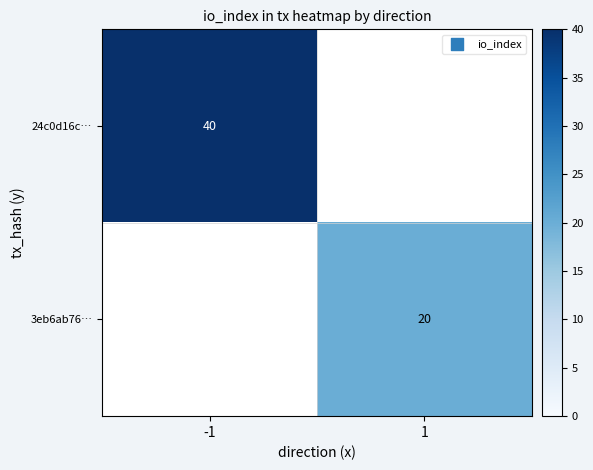

True or false: 24c0d16c… has a value of 68 at -1.

False